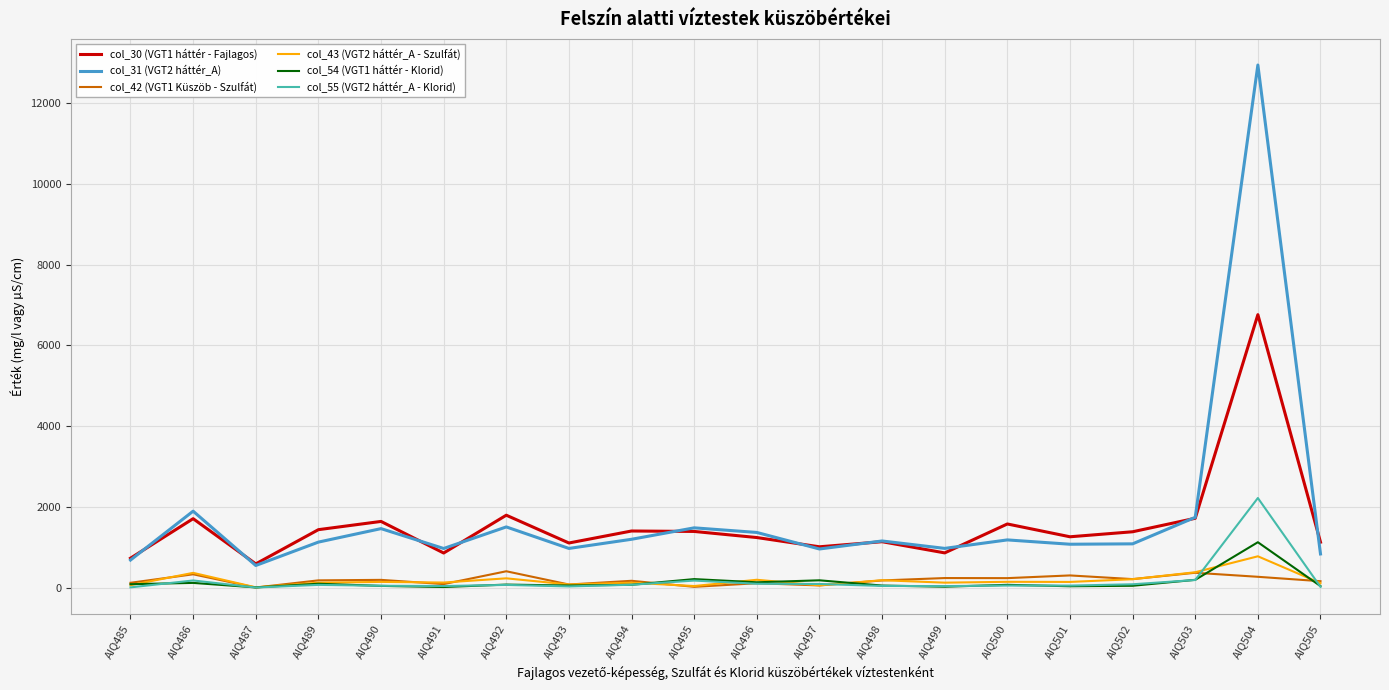

What is the difference between the col_42 (VGT1 Küszöb - Szulfát) values at AIQ503 and AIQ489?

188.0